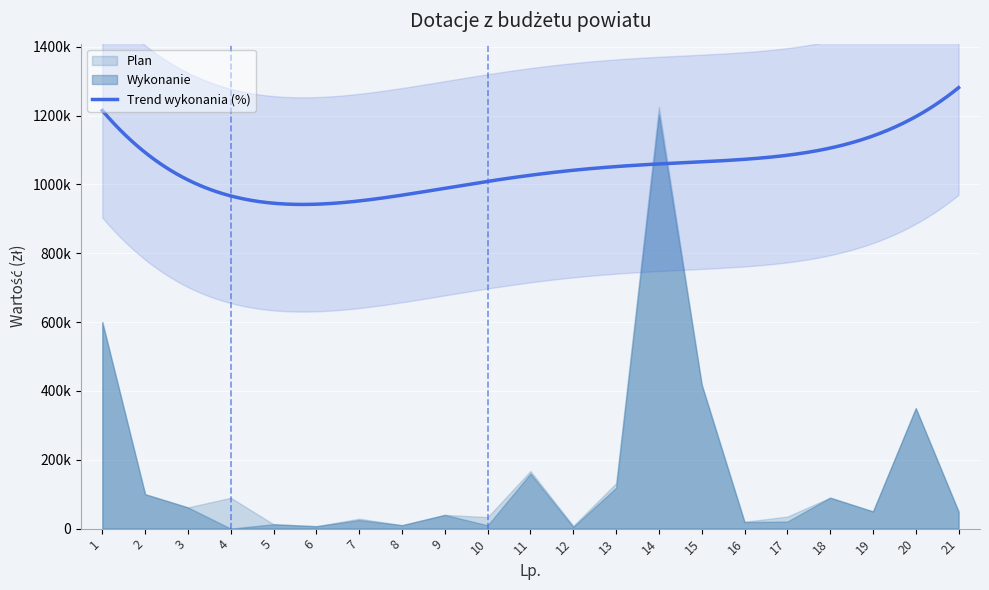

True or false: Wykonanie has a value of 350000.0 at 20.

True